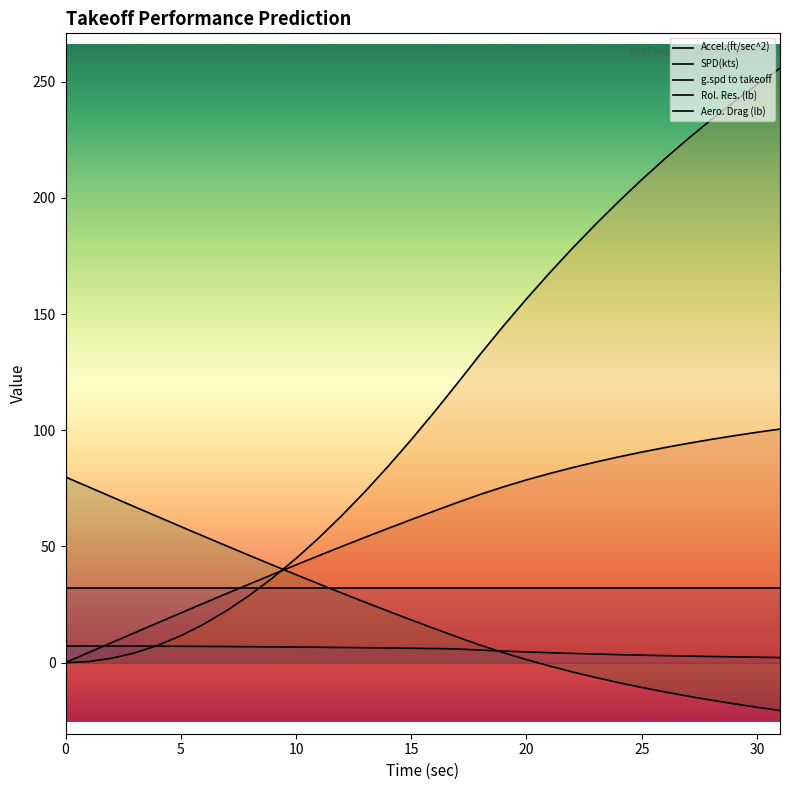

Between 13 and 25, which series saw the biggest shift?

Aero. Drag (lb)